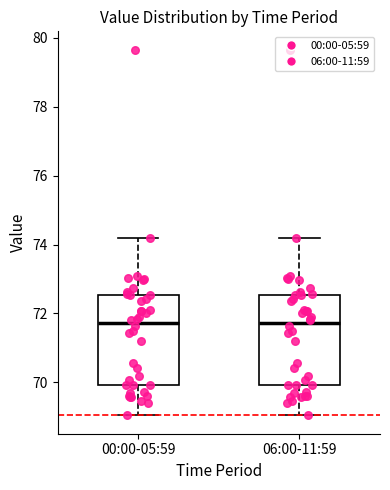

Reading left to right, transcribe this box plot: for each box, give where its median line is, the range the box spans, and where its two whiskers end, as read against the y-axis. The values are not printed on the chart, so give them approximately, as read against the axis.

00:00-05:59: median 71.8, box 70.0 to 72.6, whiskers 69.0 to 74.2
06:00-11:59: median 71.8, box 70.0 to 72.6, whiskers 69.0 to 74.2